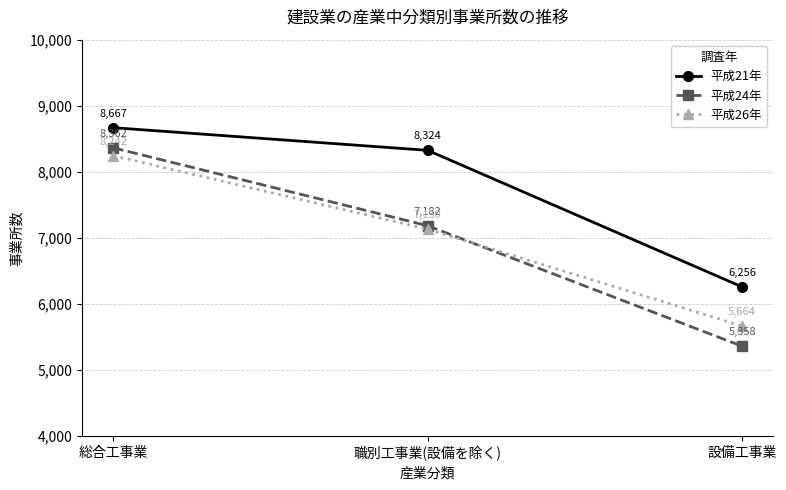

At 職別工事業(設備を除く), list the series in order from smallest to largest.

平成26年, 平成24年, 平成21年